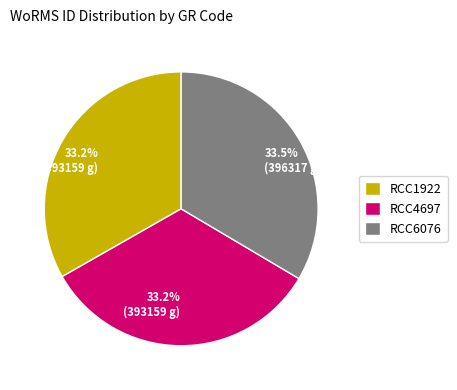

The RCC1922 slice represents 33% of the pie. True or false?

True